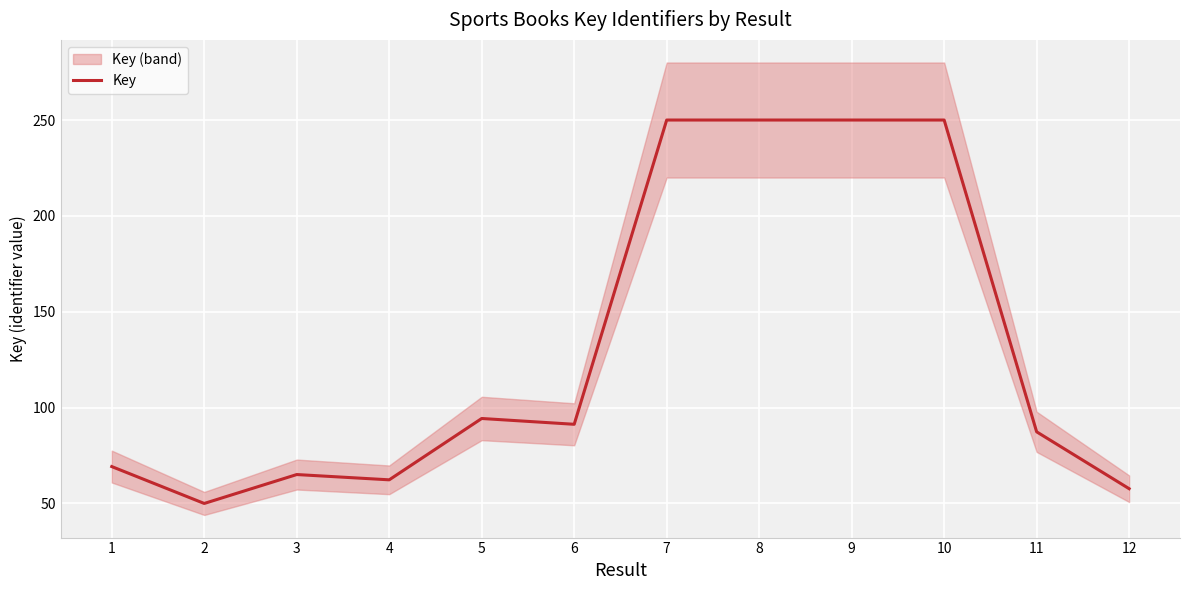

What is the maximum value shown in the chart?

250.0